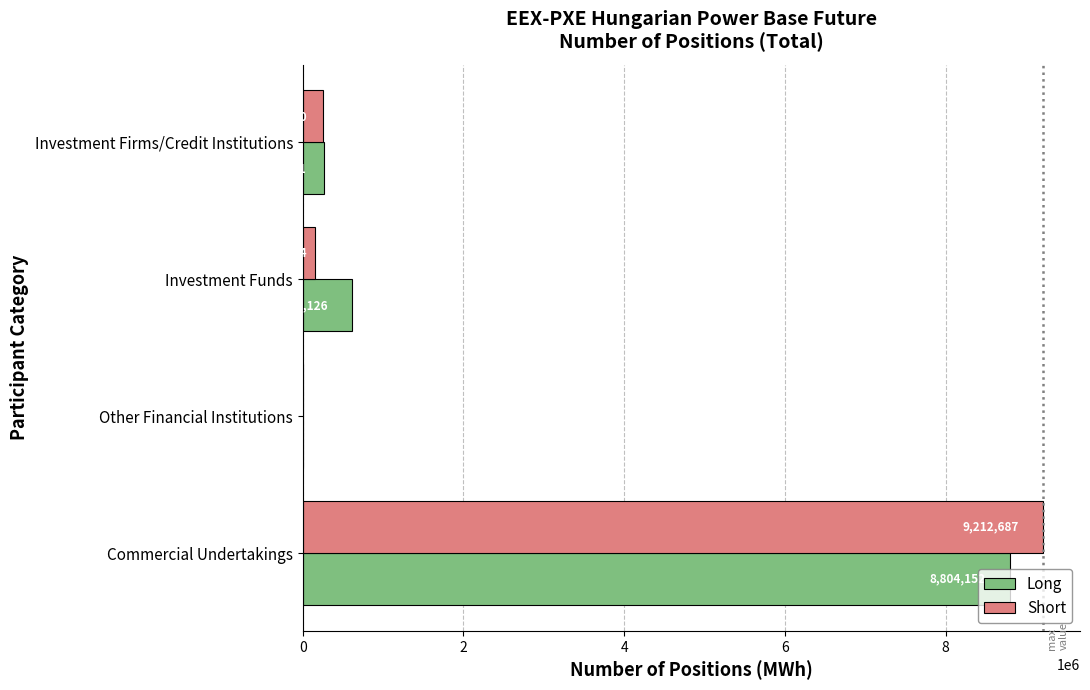

What is the sum of the Short values at Investment Firms/Credit Institutions and Commercial Undertakings?

9469437